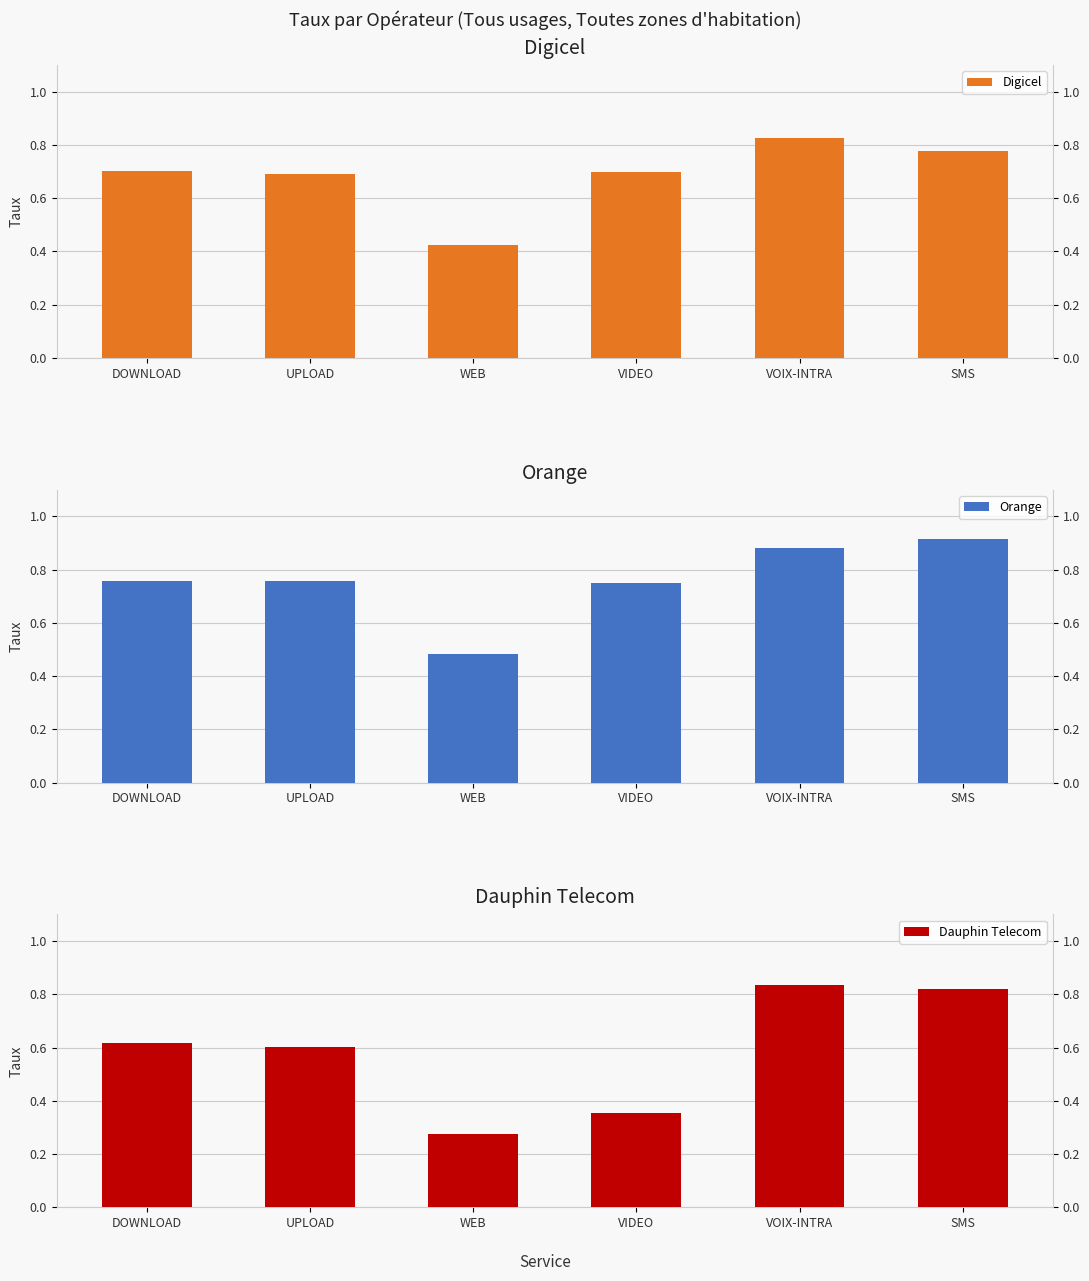

Reading right to left, list all the values displayed in this chart.

Digicel: 0.8	0.8	0.7	0.4	0.7	0.7
Orange: 0.9	0.9	0.8	0.5	0.8	0.8
Dauphin Telecom: 0.8	0.8	0.4	0.3	0.6	0.6